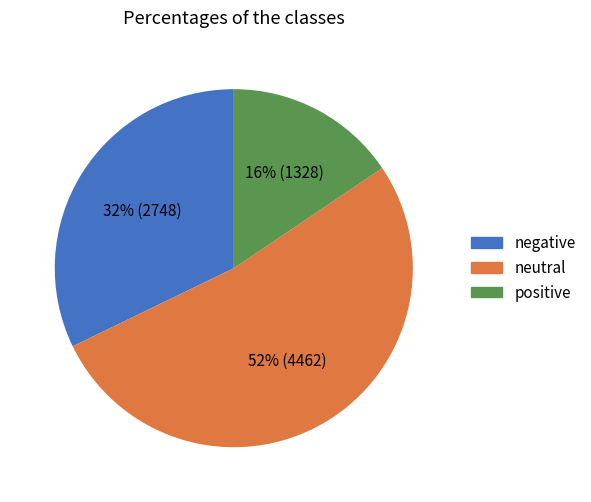

To the nearest percent, what is the average slice percentage?

33%